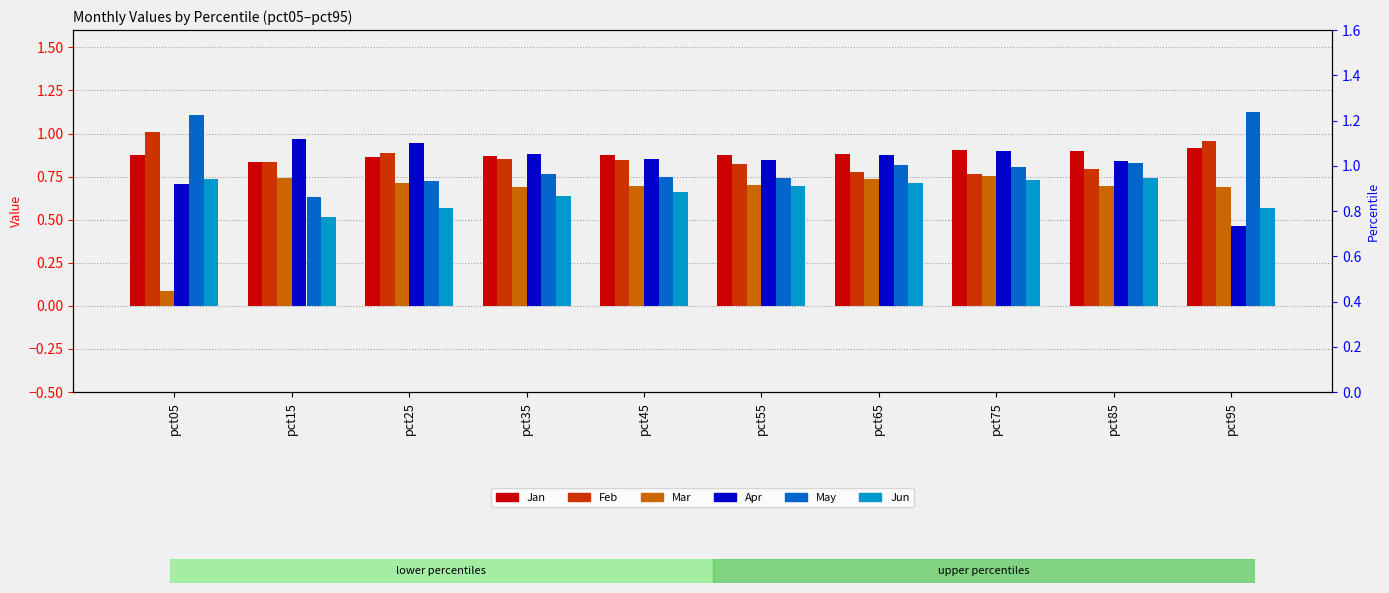

At how many categories does at least one series exceed 0?

10